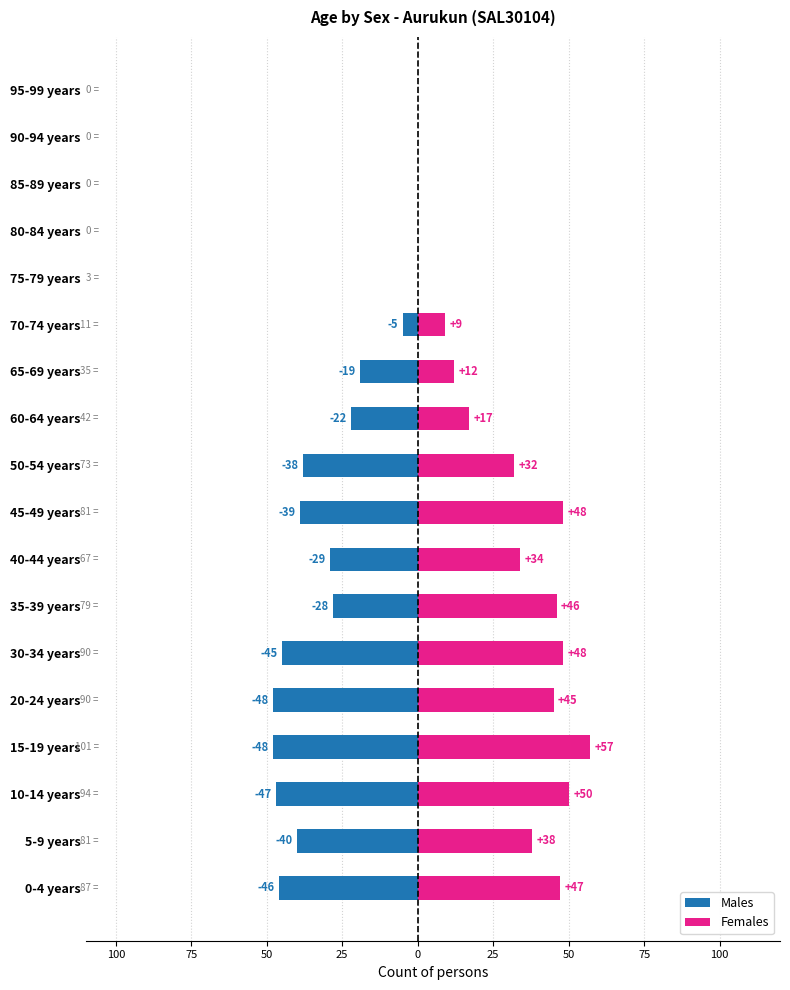

The Females series shows 50 at 10-14 years. True or false?

True